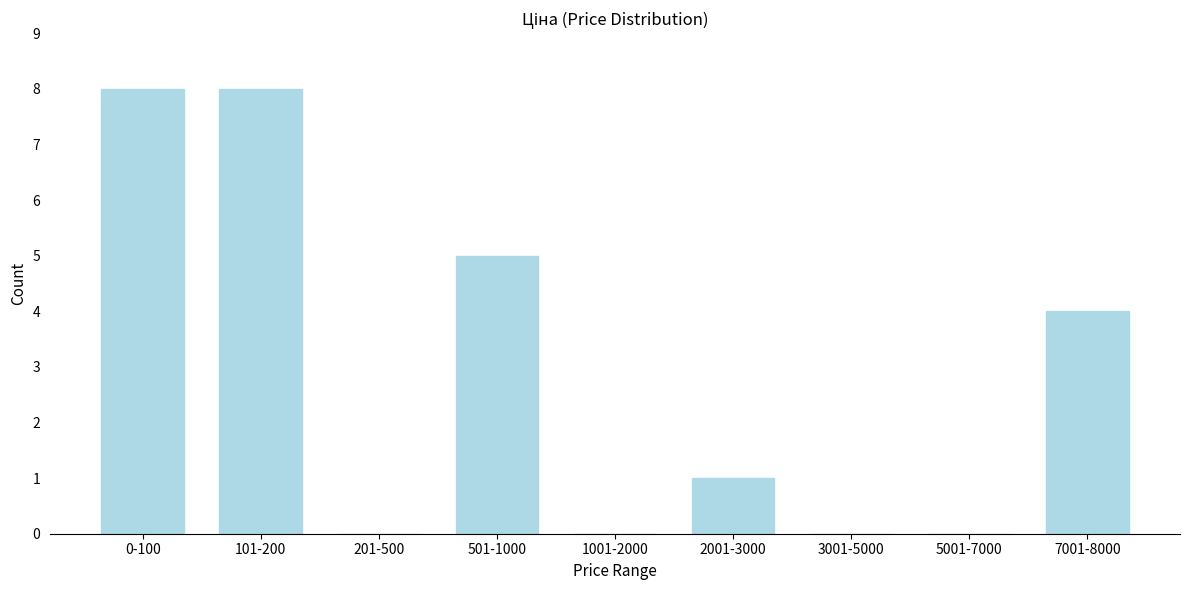

Reading left to right, extract all data points from this chart.

0-100=8	101-200=8	201-500=0	501-1000=5	1001-2000=0	2001-3000=1	3001-5000=0	5001-7000=0	7001-8000=4